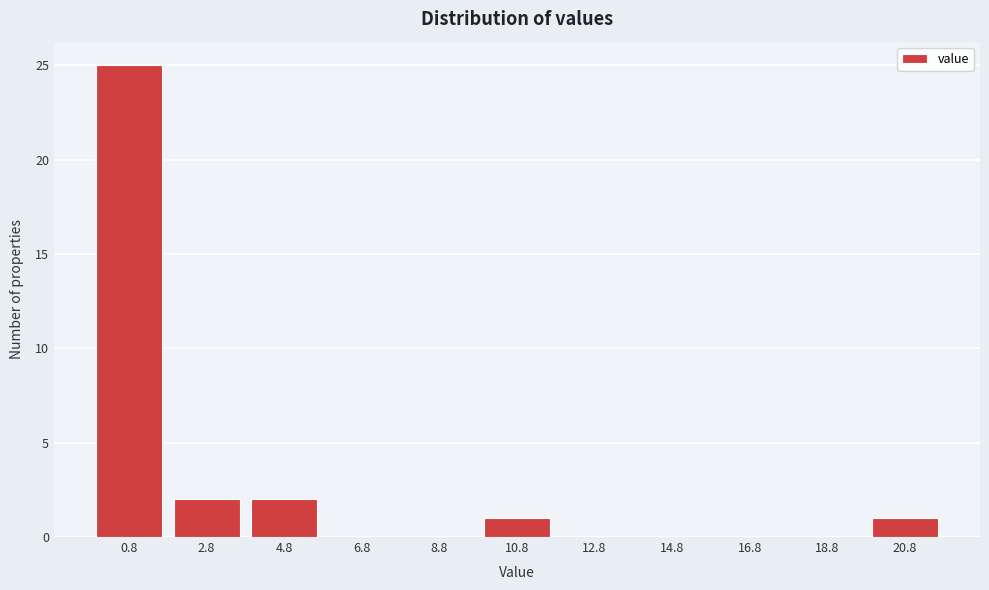

Reading right to left, what are all the values shown in this chart?

20.8=1	18.8=0	16.8=0	14.8=0	12.8=0	10.8=1	8.8=0	6.8=0	4.8=2	2.8=2	0.8=25